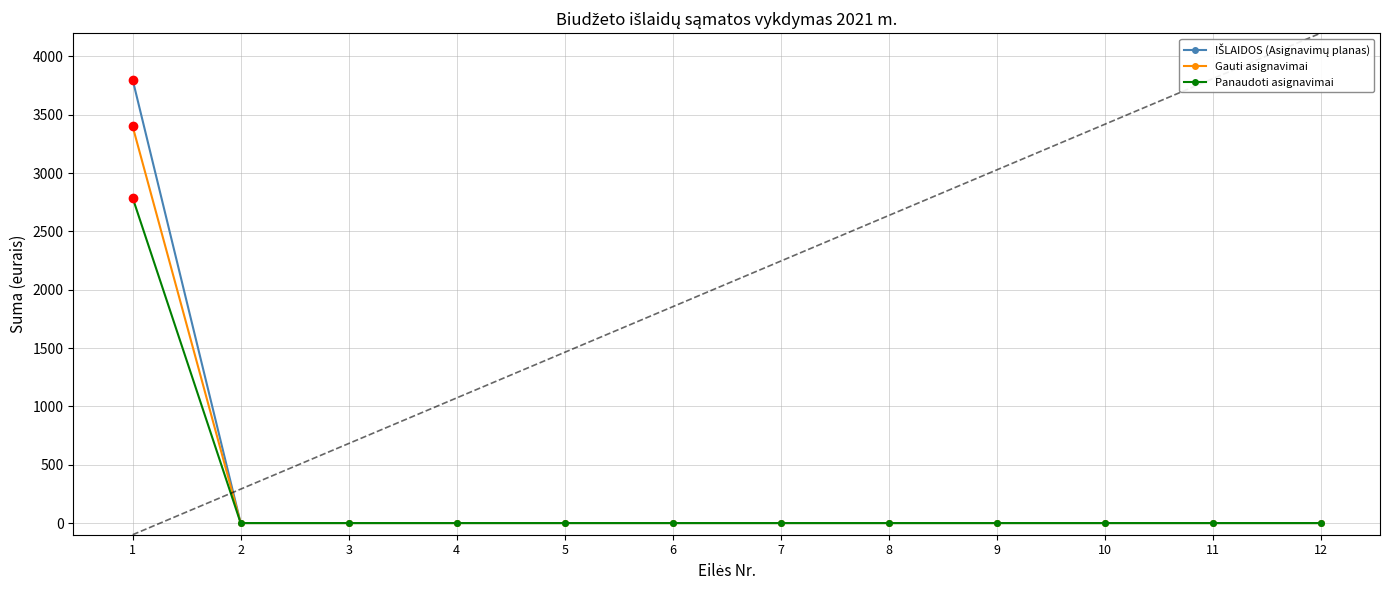

The value of Gauti asignavimai at 8 is -2292.9. True or false?

False